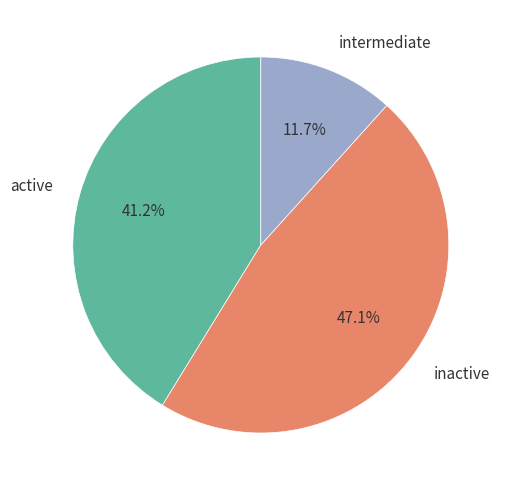

Is there any slice that represents more than half of the pie?

No